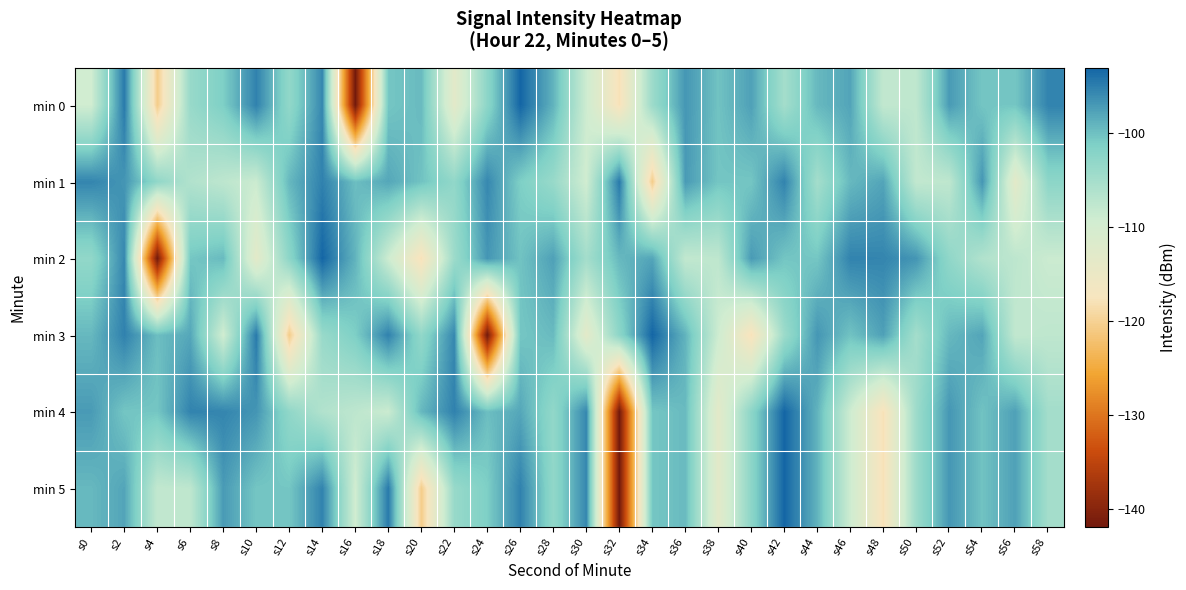

Count the number of categories in the chart.

30